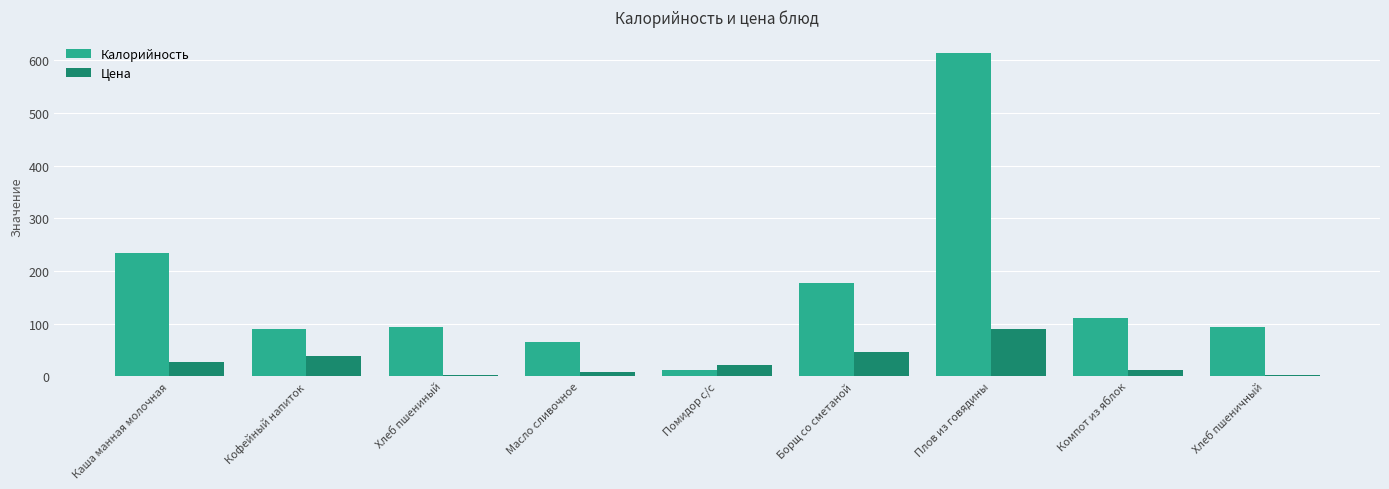

What are all the series names shown in the legend?

Калорийность, Цена